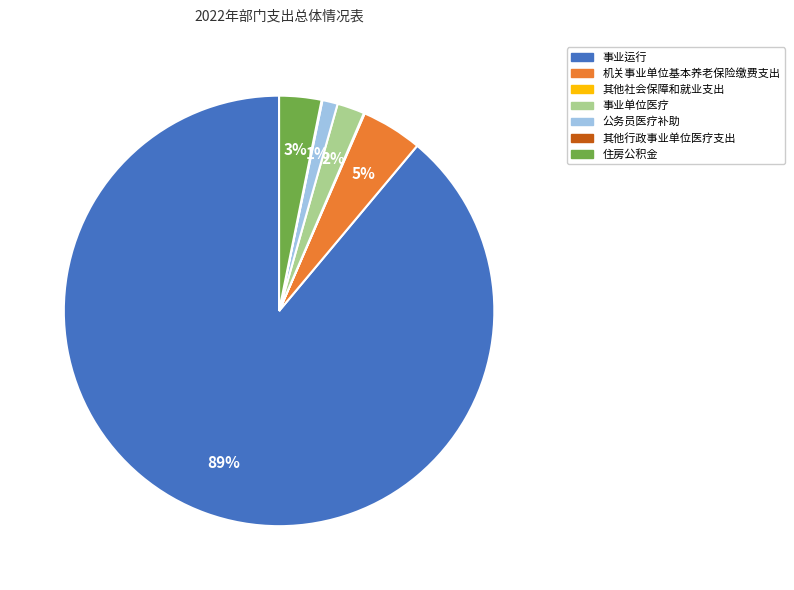

What is the largest slice in the pie chart?

事业运行